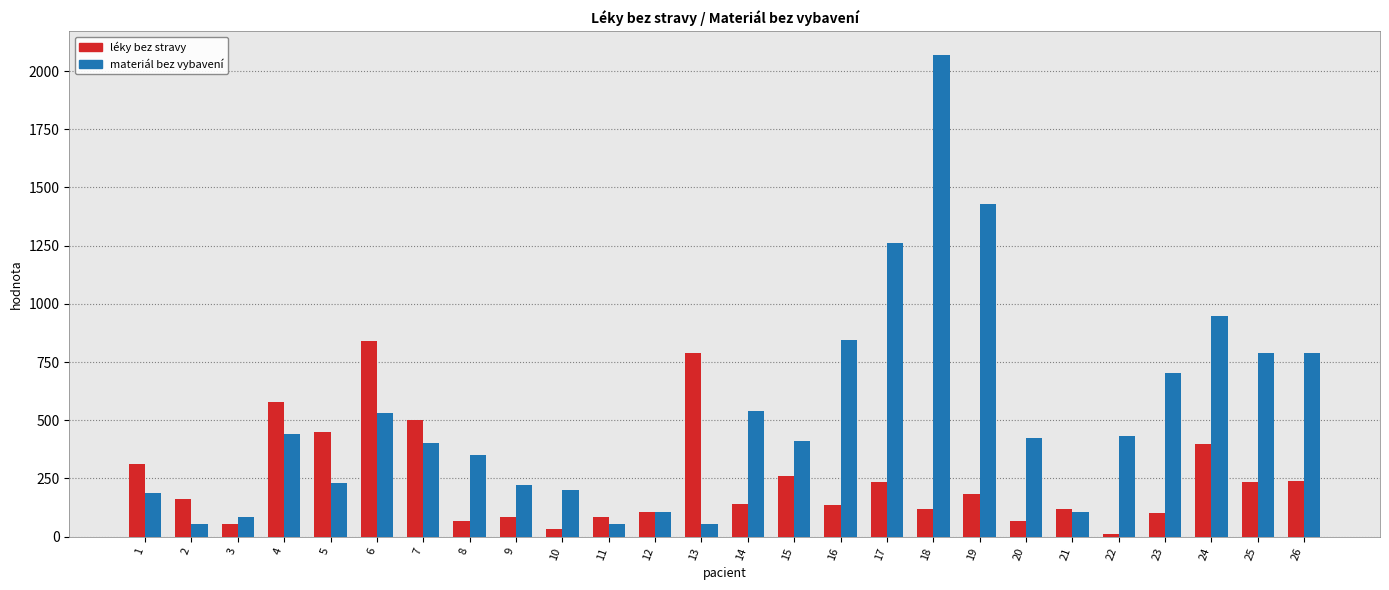

What is the difference between the léky bez stravy values at 19 and 17?

52.5